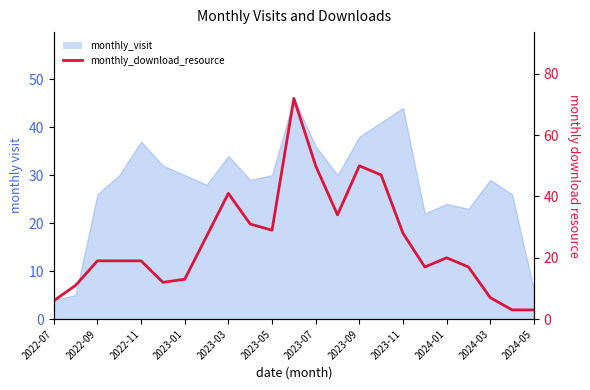

How many lines are shown in the chart?

1